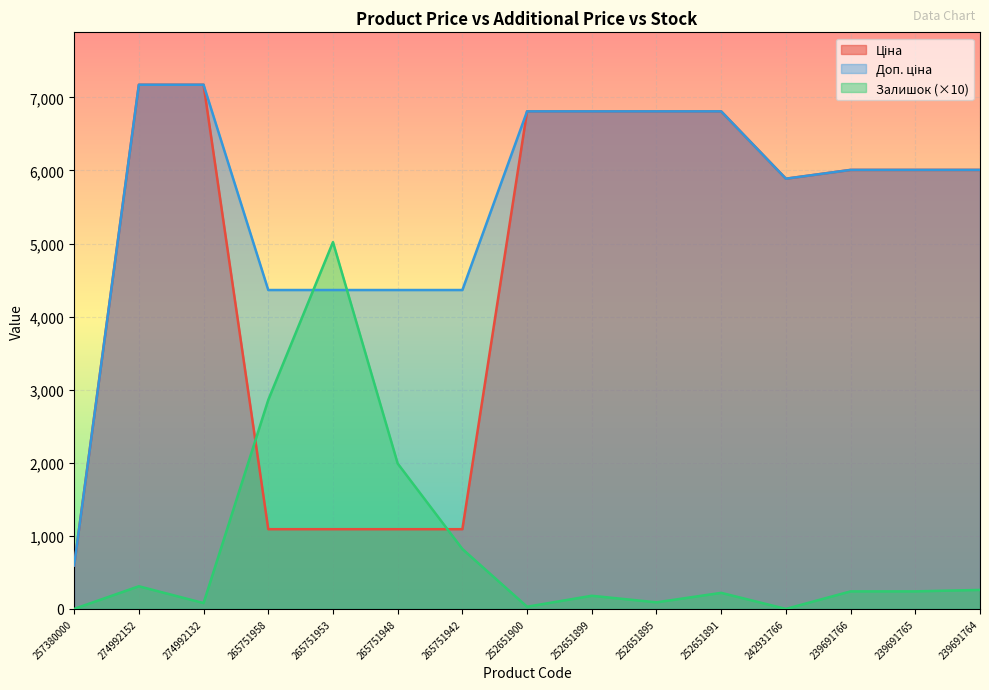

What is the approximate value of Доп. ціна at 257380000?

595.0